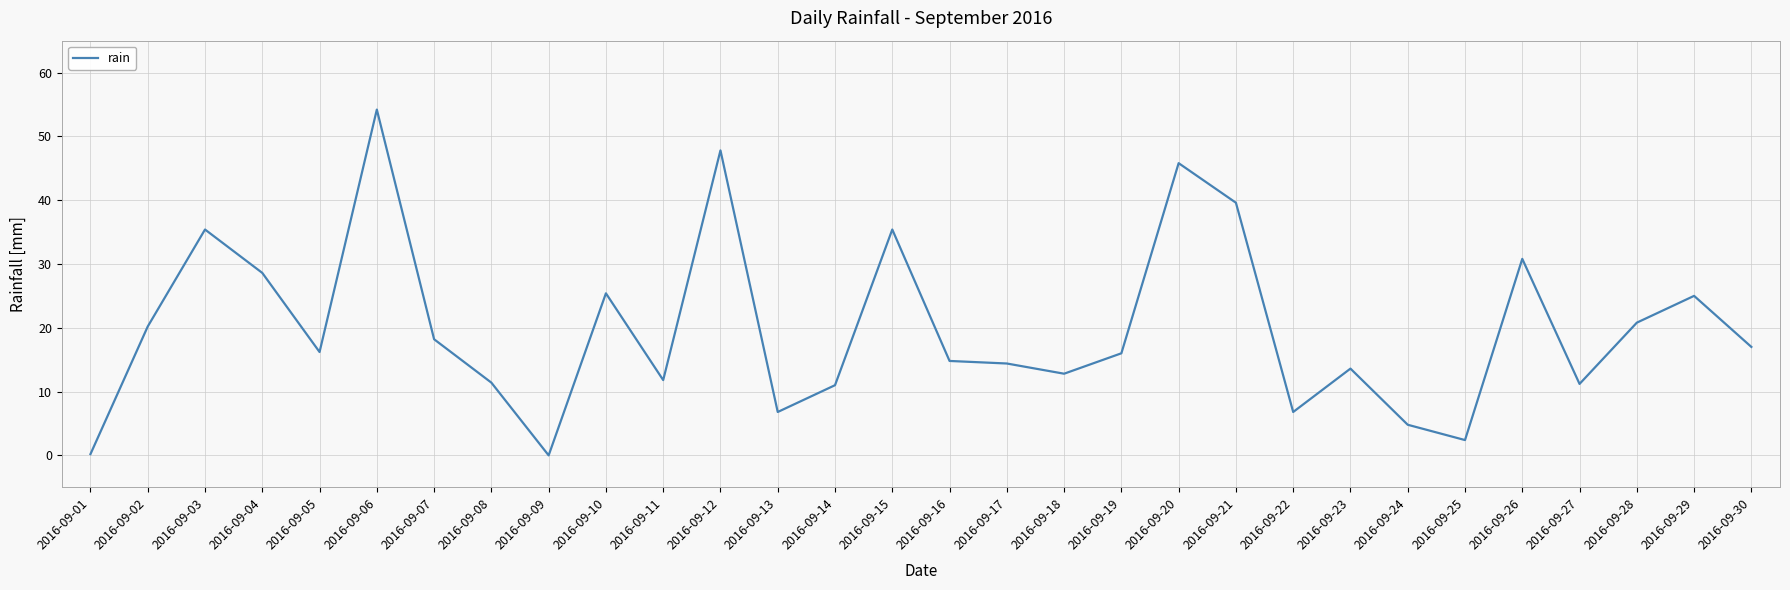

Approximately how many times larger is the value at 2016-09-21 compared to 2016-09-13?

5.8